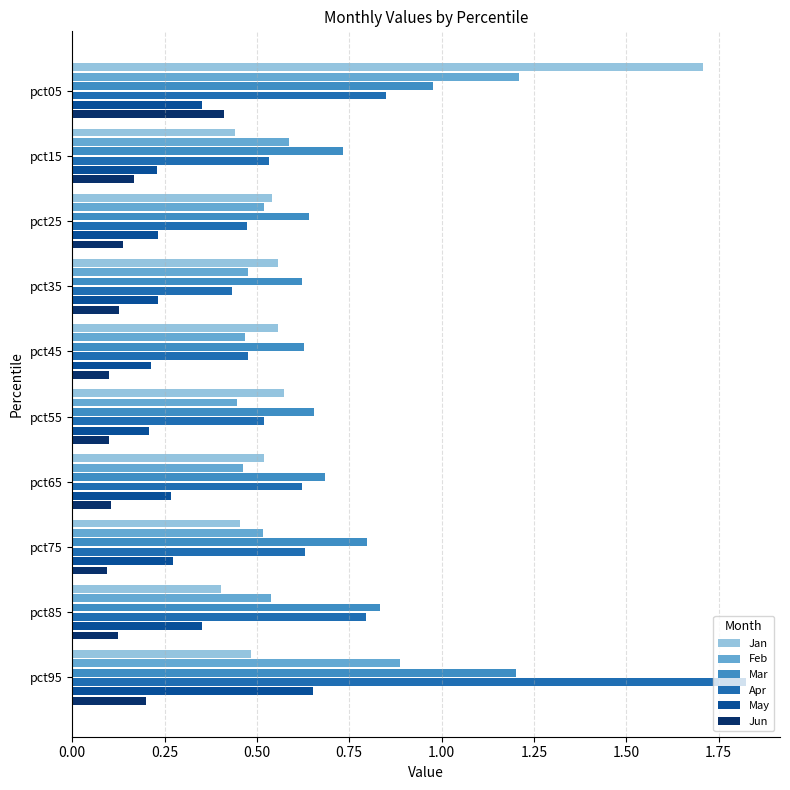

At which category is the sum across all series the highest?

pct05